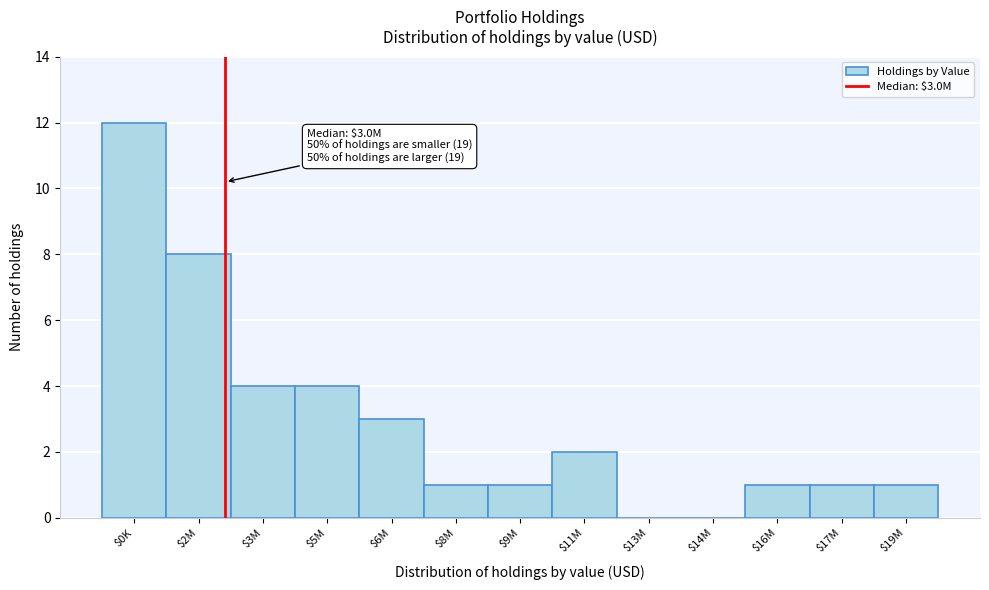

What is the maximum value shown in the chart?

12